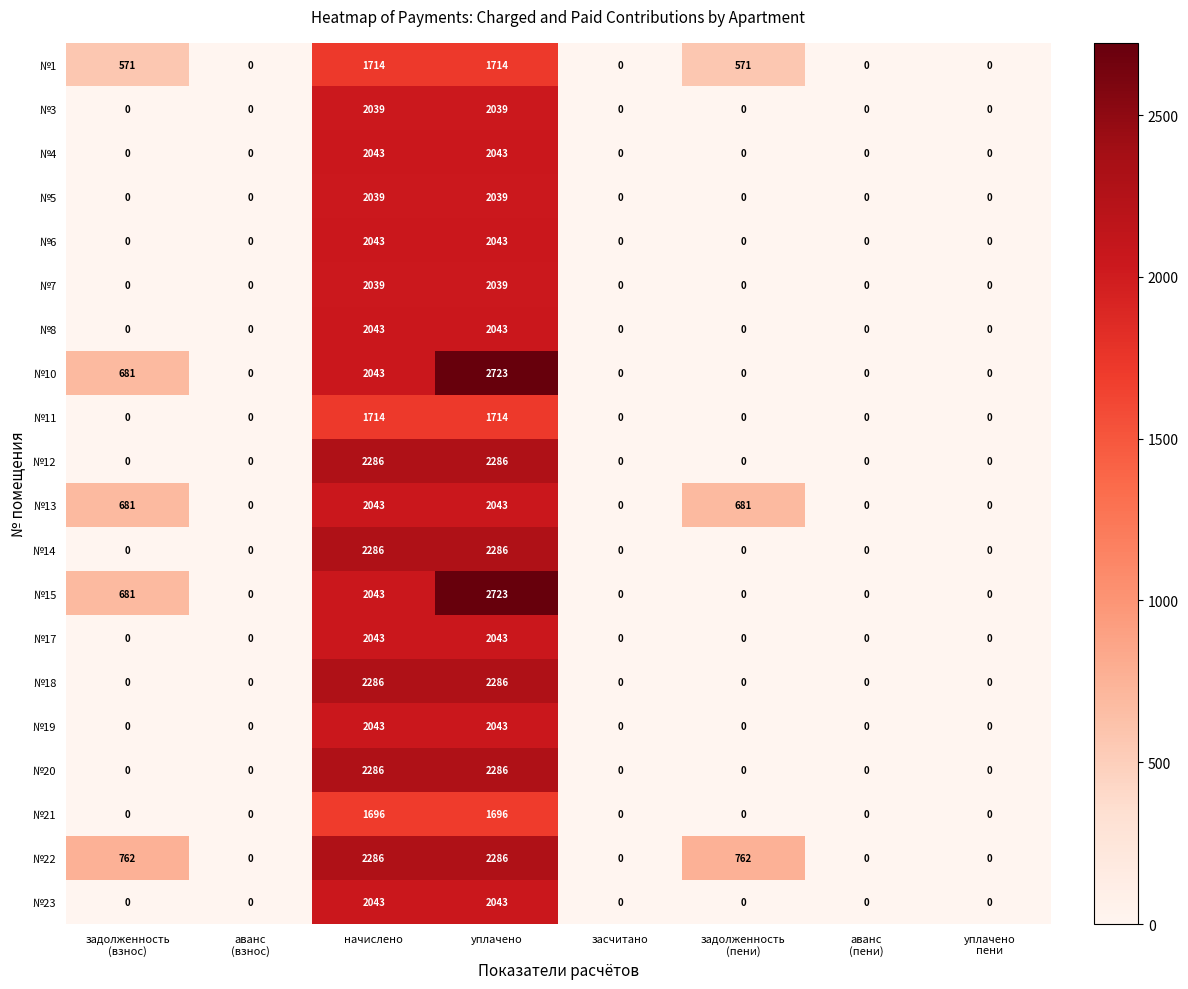

Which category has the highest value across all series?

уплачено